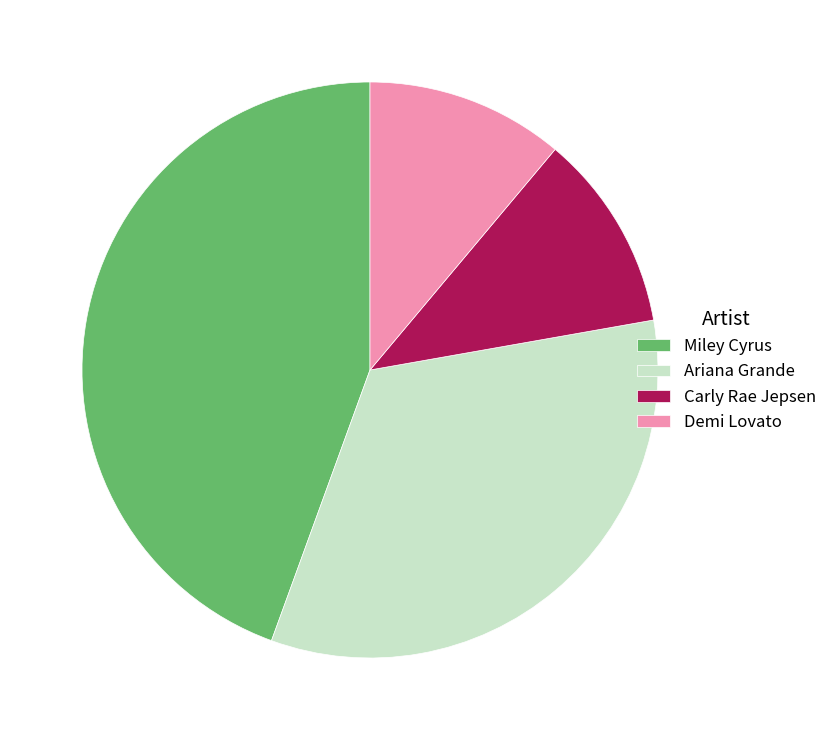

Combined, do Ariana Grande and Carly Rae Jepsen account for over 50%?

No